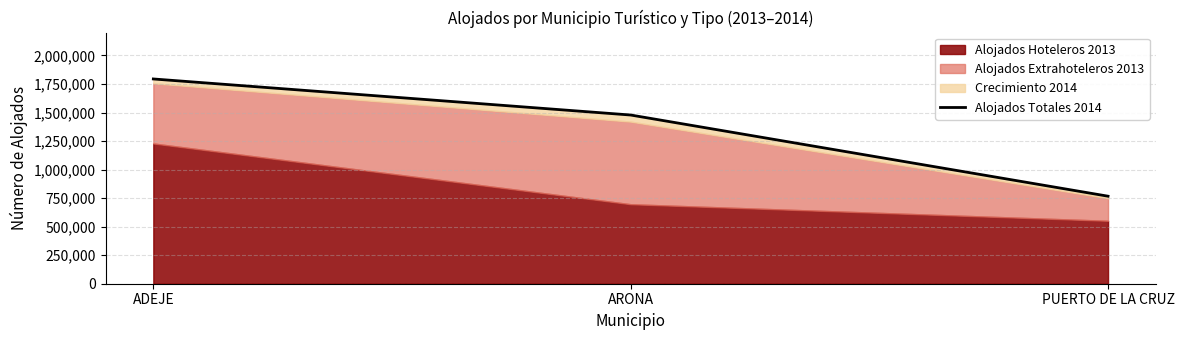

Rank the categories by value from highest to lowest.

ADEJE, ARONA, PUERTO DE LA CRUZ